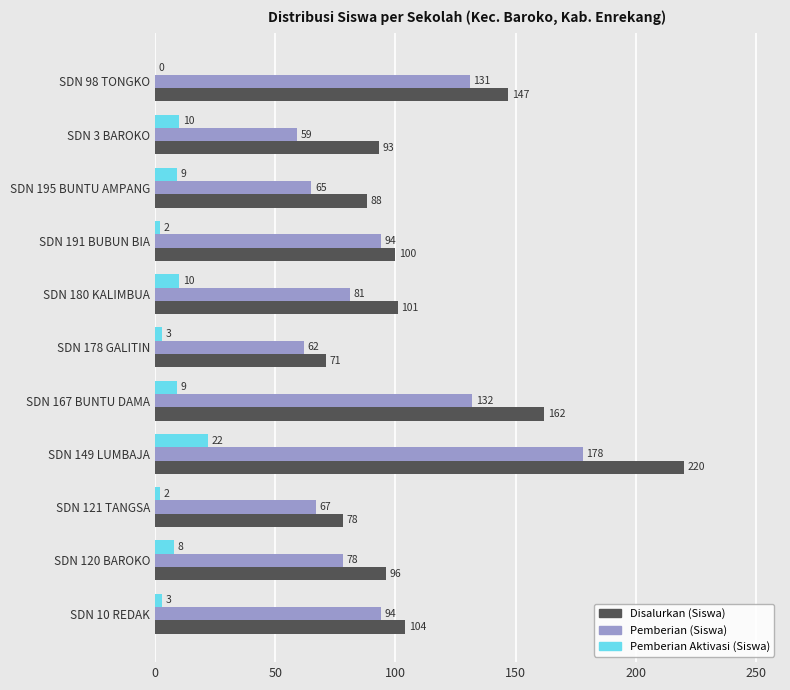

What is the average value of the Pemberian (Siswa) series?

95